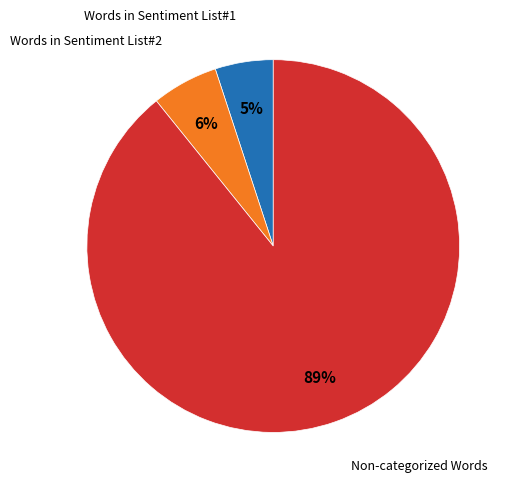

Does Non-categorized Words account for over 50% of the chart?

Yes